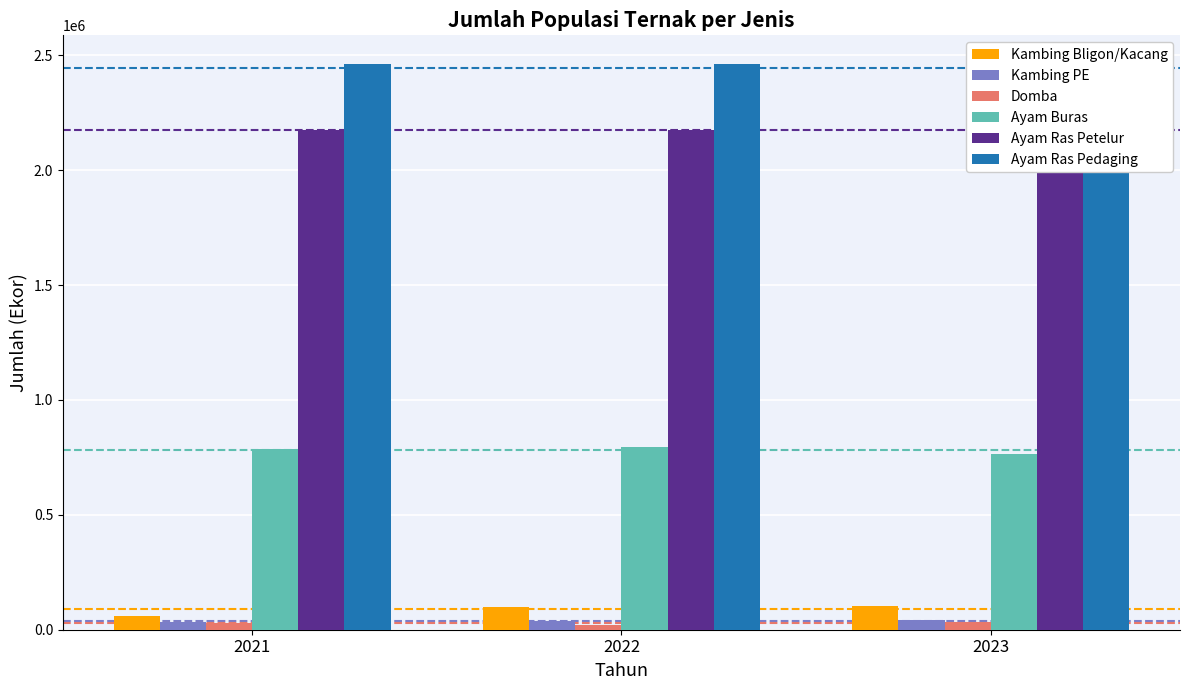

Rank the series at 2022 from lowest to highest value.

Domba, Kambing PE, Kambing Bligon/Kacang, Ayam Buras, Ayam Ras Petelur, Ayam Ras Pedaging